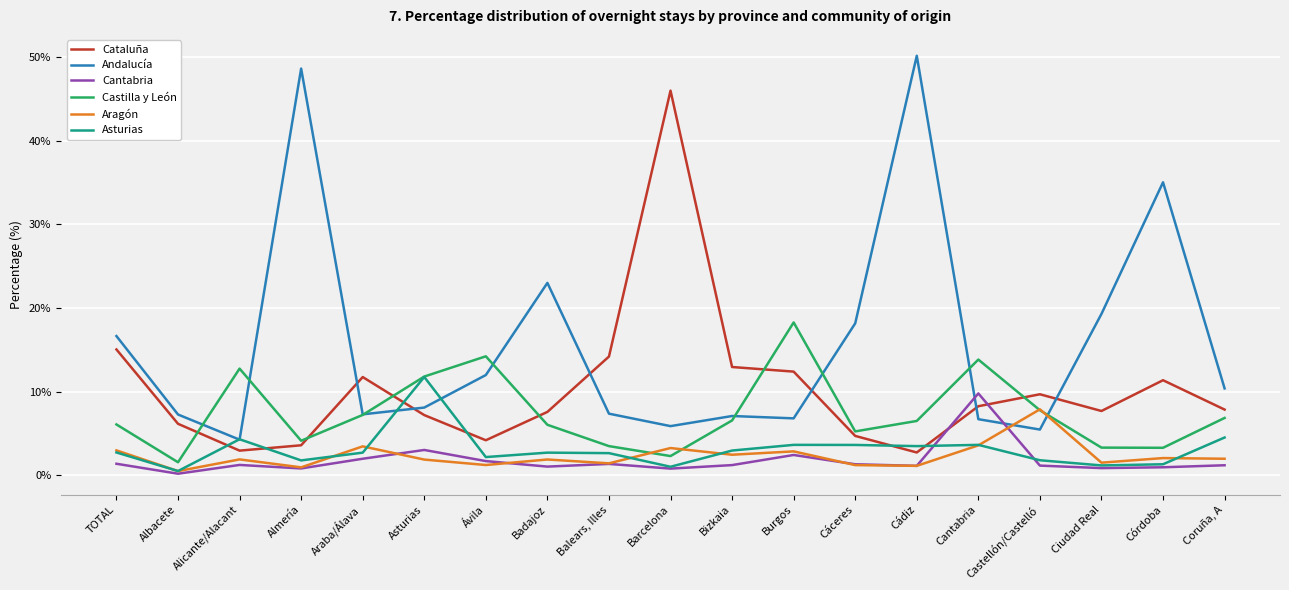

The value of Asturias at Bizkaia is 3.0. True or false?

True